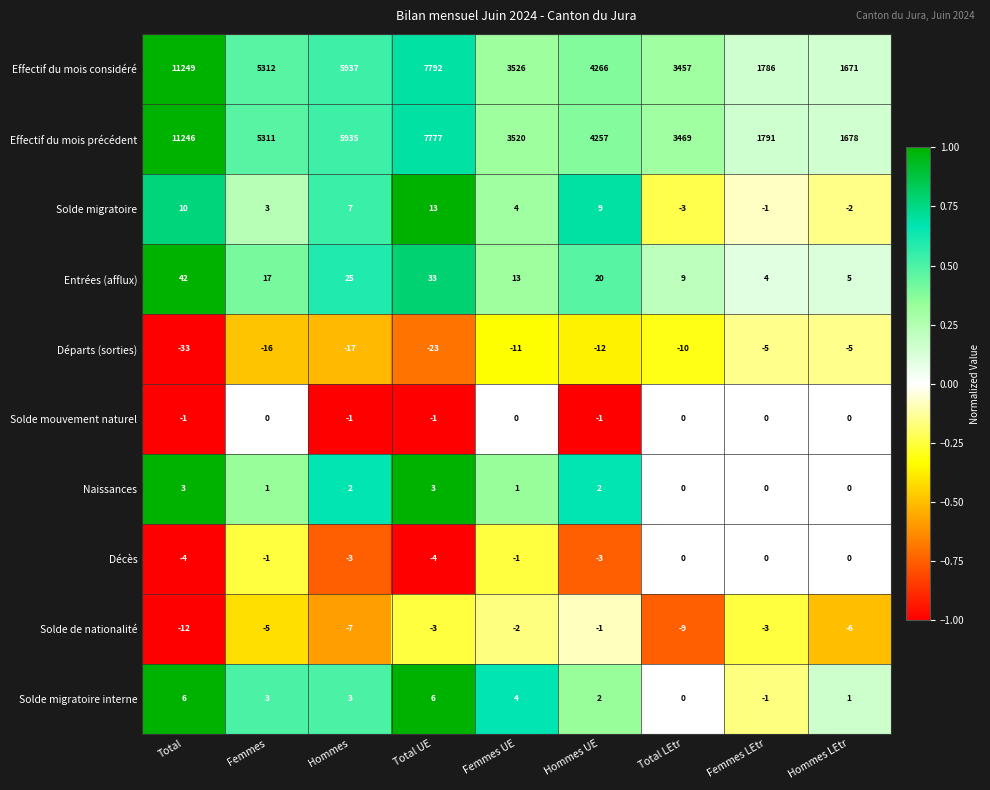

Which label corresponds to the largest value in the chart?

Total